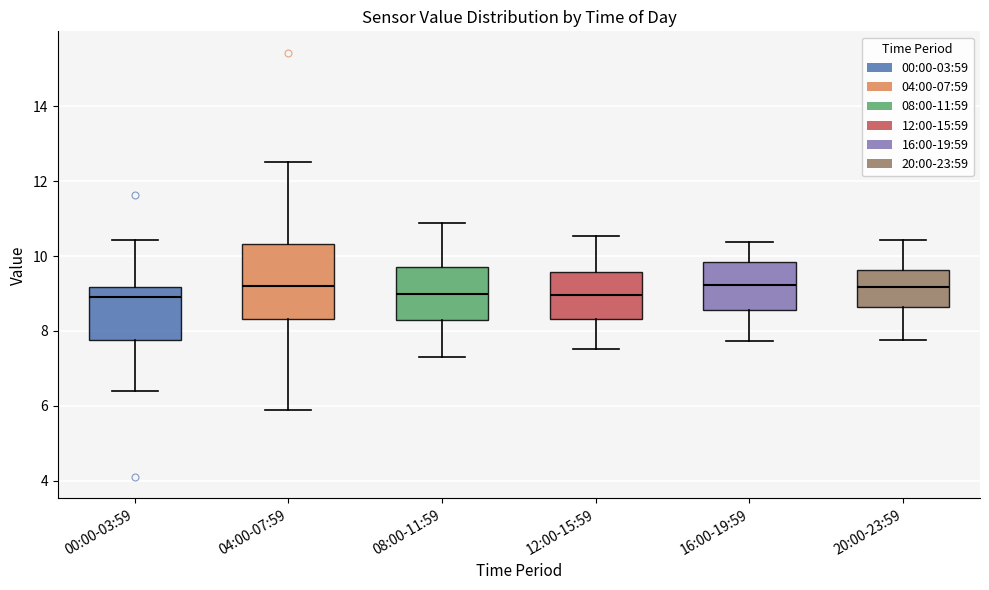

Reading left to right, transcribe this box plot: for each box, give where its median line is, the range the box spans, and where its two whiskers end, as read against the y-axis. The values are not printed on the chart, so give them approximately, as read against the axis.

00:00-03:59: median 9.0, box 7.8 to 9.2, whiskers 6.4 to 10.4
04:00-07:59: median 9.2, box 8.4 to 10.4, whiskers 6.0 to 12.6
08:00-11:59: median 9.0, box 8.4 to 9.8, whiskers 7.4 to 10.8
12:00-15:59: median 9.0, box 8.4 to 9.6, whiskers 7.6 to 10.6
16:00-19:59: median 9.2, box 8.6 to 9.8, whiskers 7.8 to 10.4
20:00-23:59: median 9.2, box 8.6 to 9.6, whiskers 7.8 to 10.4